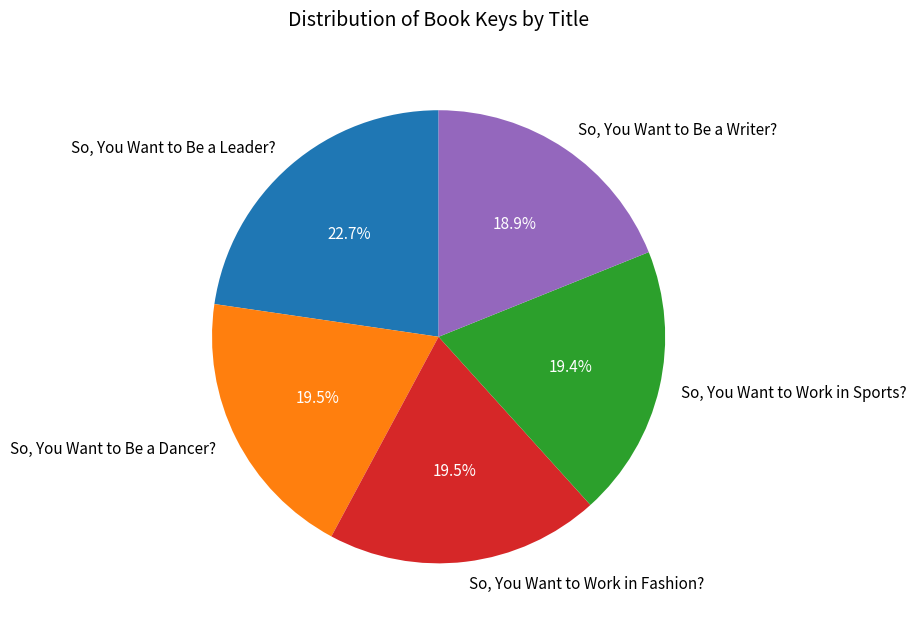

To the nearest percent, what is the combined percentage of So, You Want to Be a Dancer? and So, You Want to Be a Writer??

38%